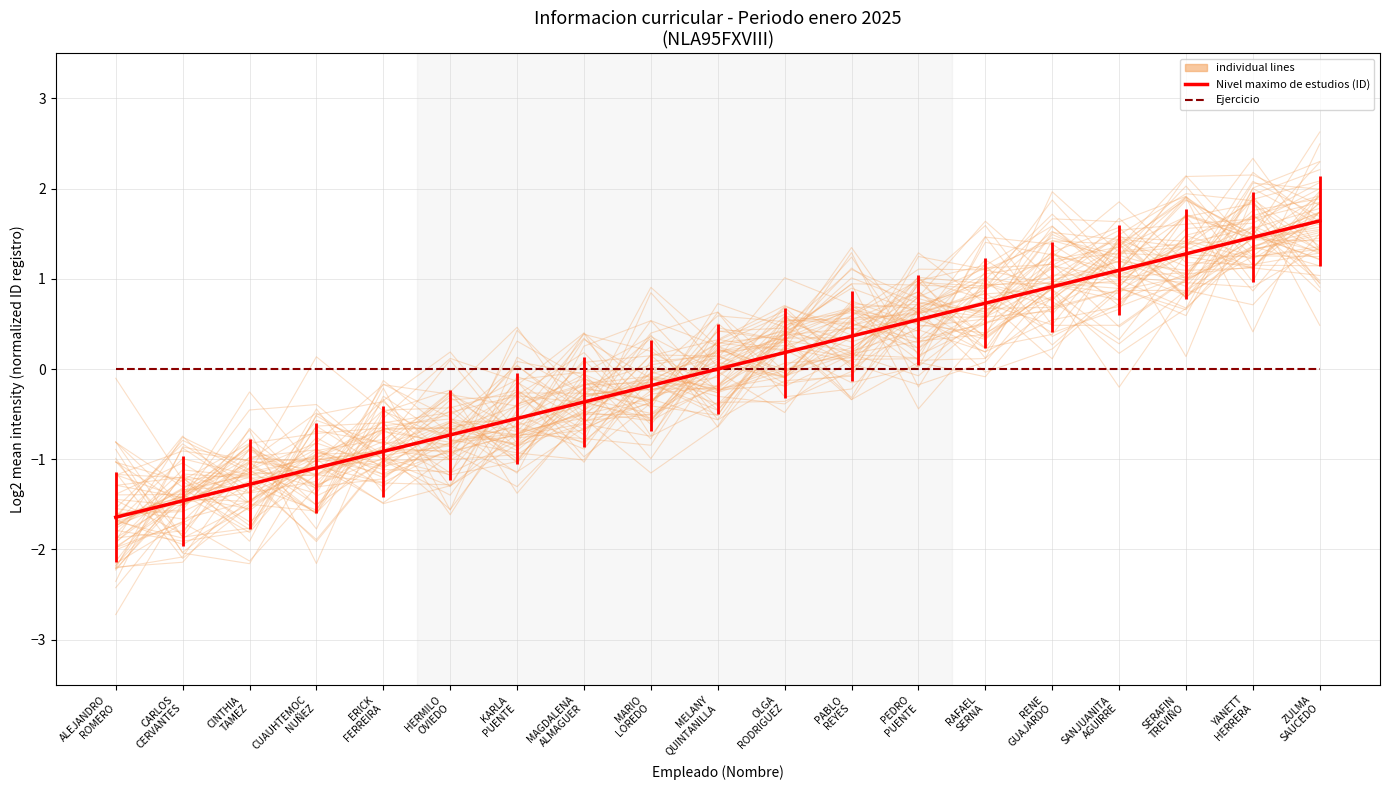

What is the minimum value for Nivel maximo de estudios (ID)?

-1.6